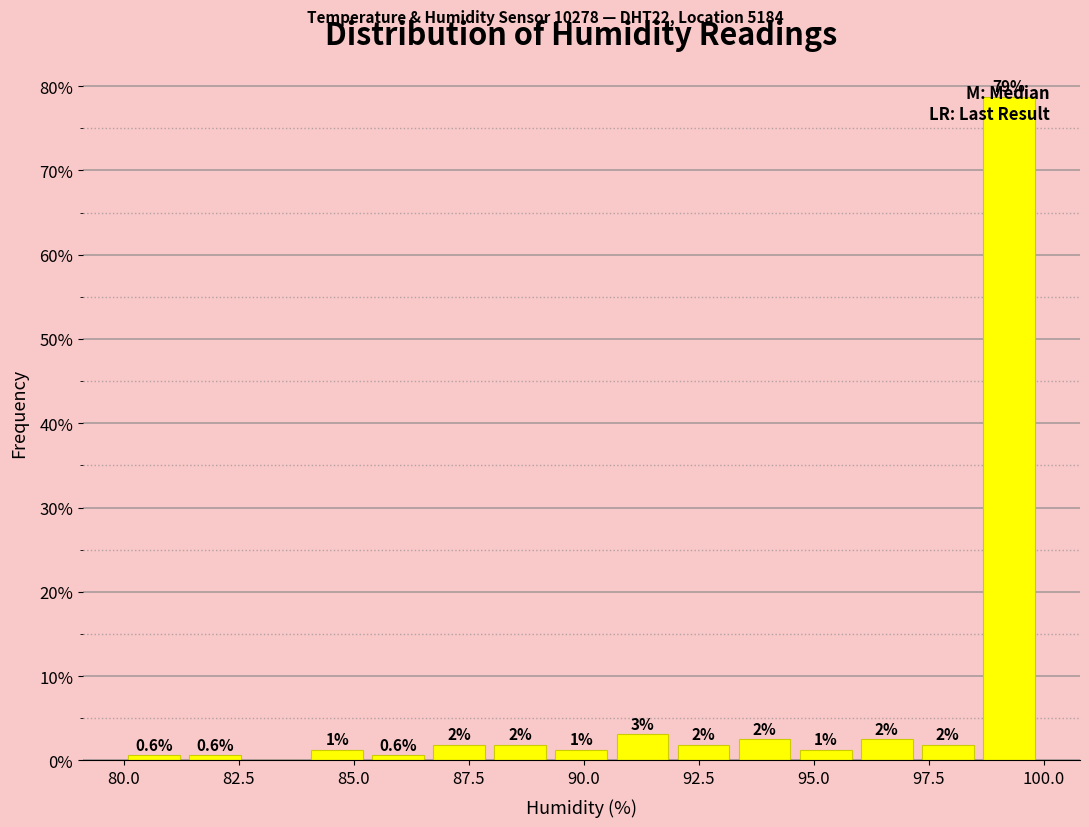

Read against the x-axis, roughly where is the centre of the tallest bar?

99.0